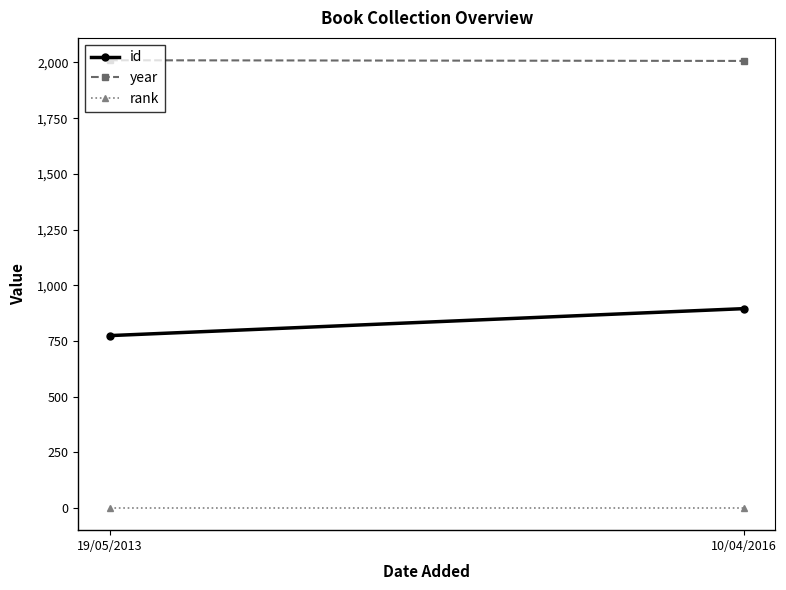

What is the total value across all series at 19/05/2013?

2785